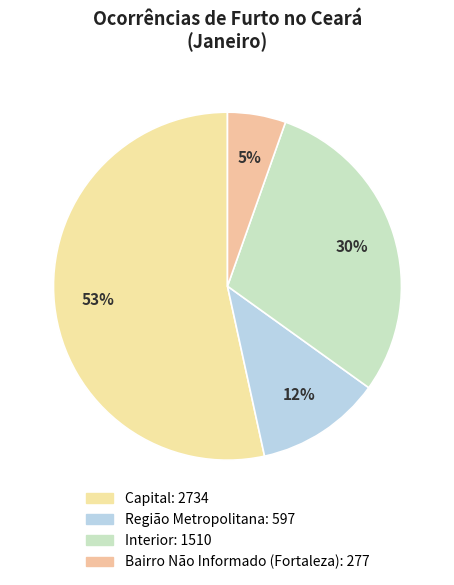

How much of the chart is everything except Bairro Não Informado (Fortaleza)?

94.6%